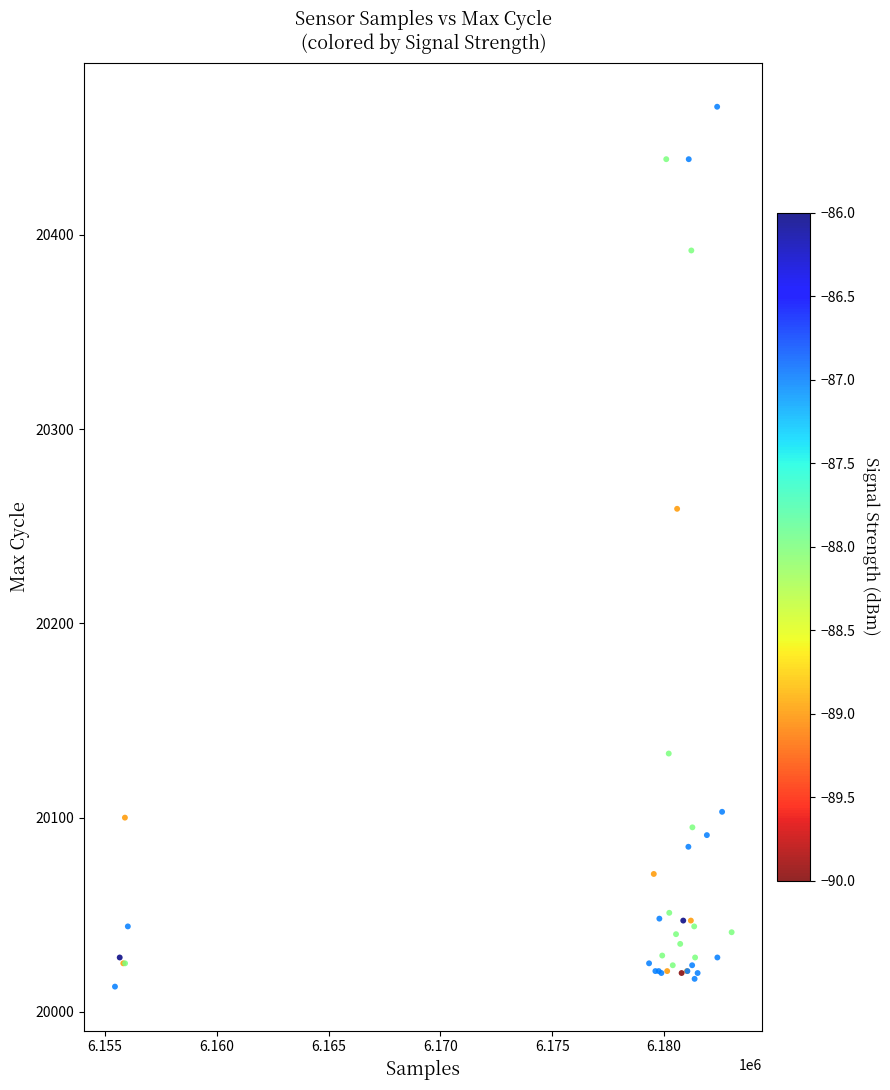

What Y value in the scatter plot is closest to 20239?

20259